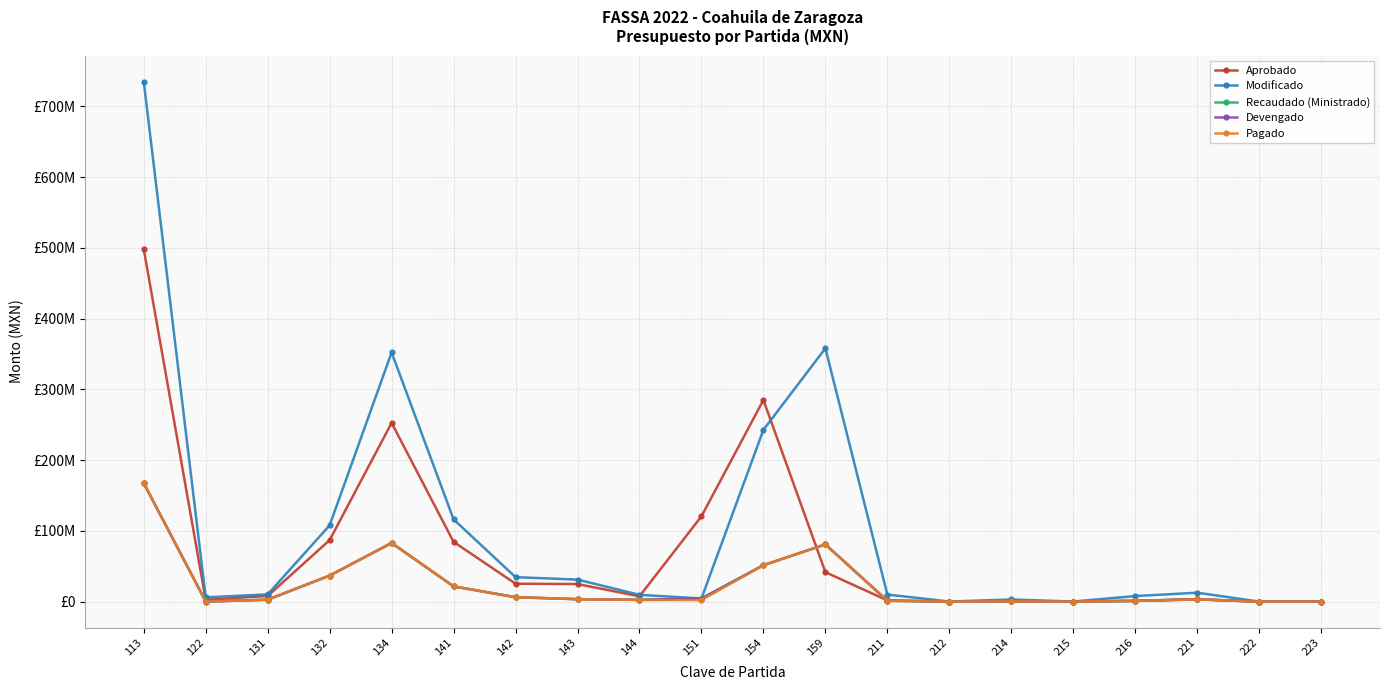

Which series has the largest total across all categories?

Modificado